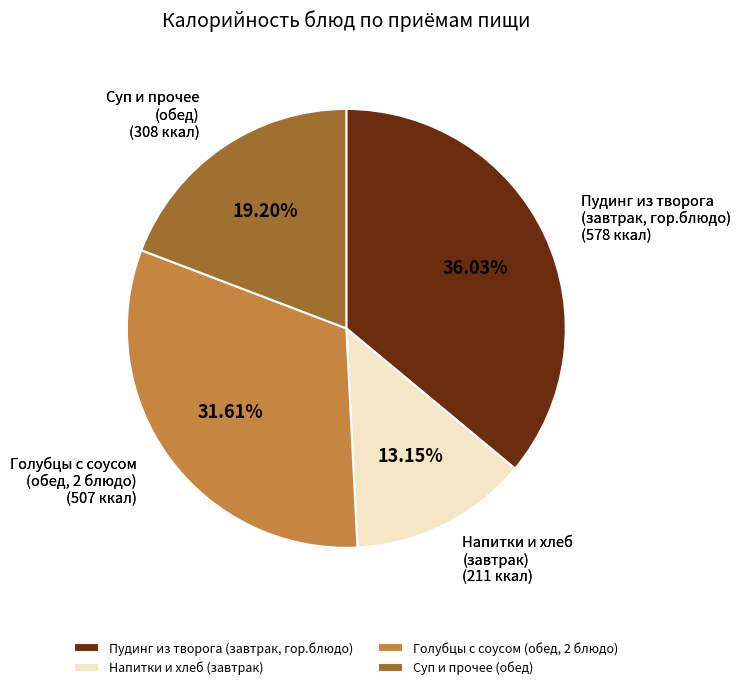

To the nearest percent, what is the average slice percentage?

25%